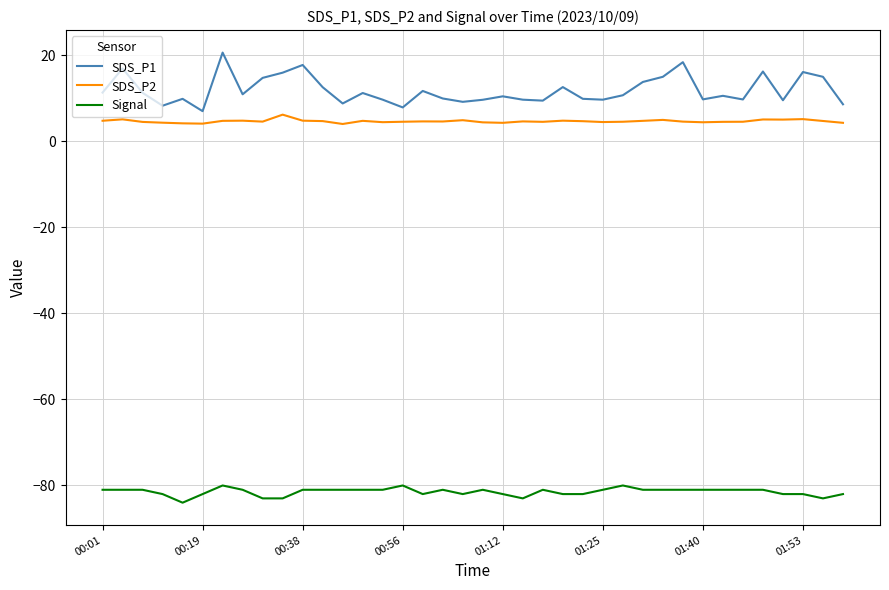

What is the sum of all Signal values?

-3096.0